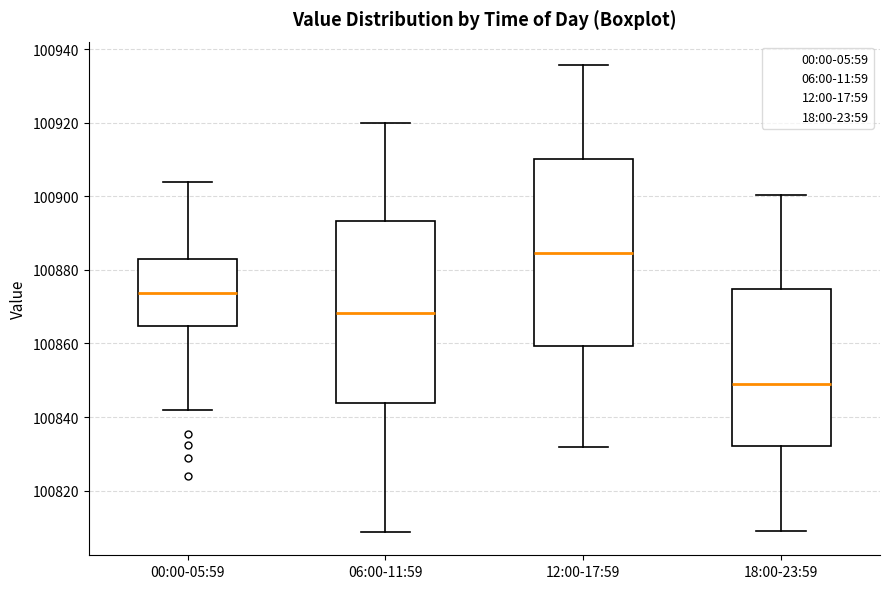

Reading left to right, transcribe this box plot: for each box, give where its median line is, the range the box spans, and where its two whiskers end, as read against the y-axis. The values are not printed on the chart, so give them approximately, as read against the axis.

00:00-05:59: median 100874, box 100864 to 100882, whiskers 100842 to 100904
06:00-11:59: median 100868, box 100844 to 100894, whiskers 100808 to 100920
12:00-17:59: median 100884, box 100860 to 100910, whiskers 100832 to 100936
18:00-23:59: median 100850, box 100832 to 100874, whiskers 100810 to 100900